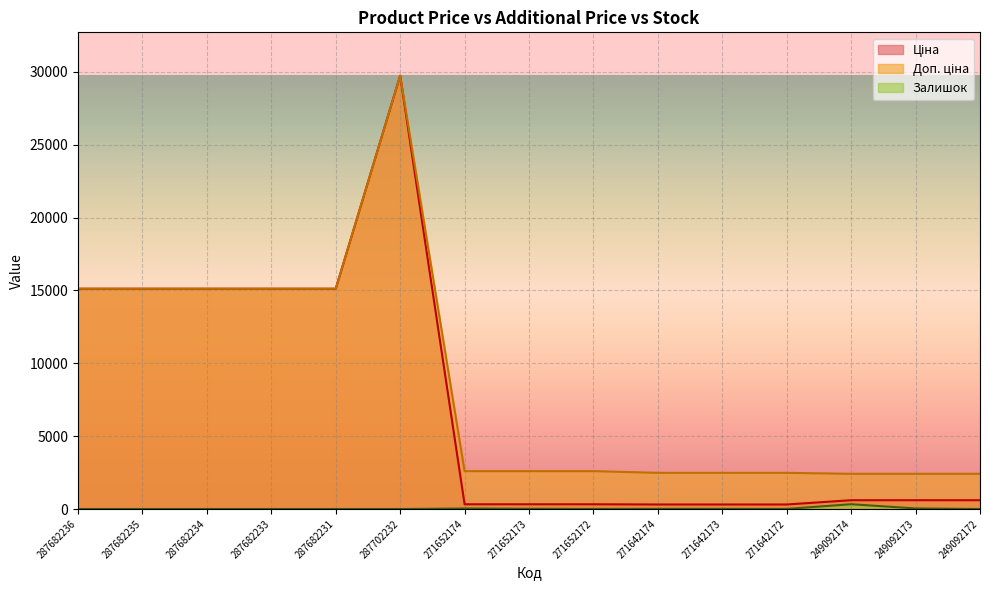

What is the difference between the maximum and minimum values in the Доп. ціна series?

27332.4